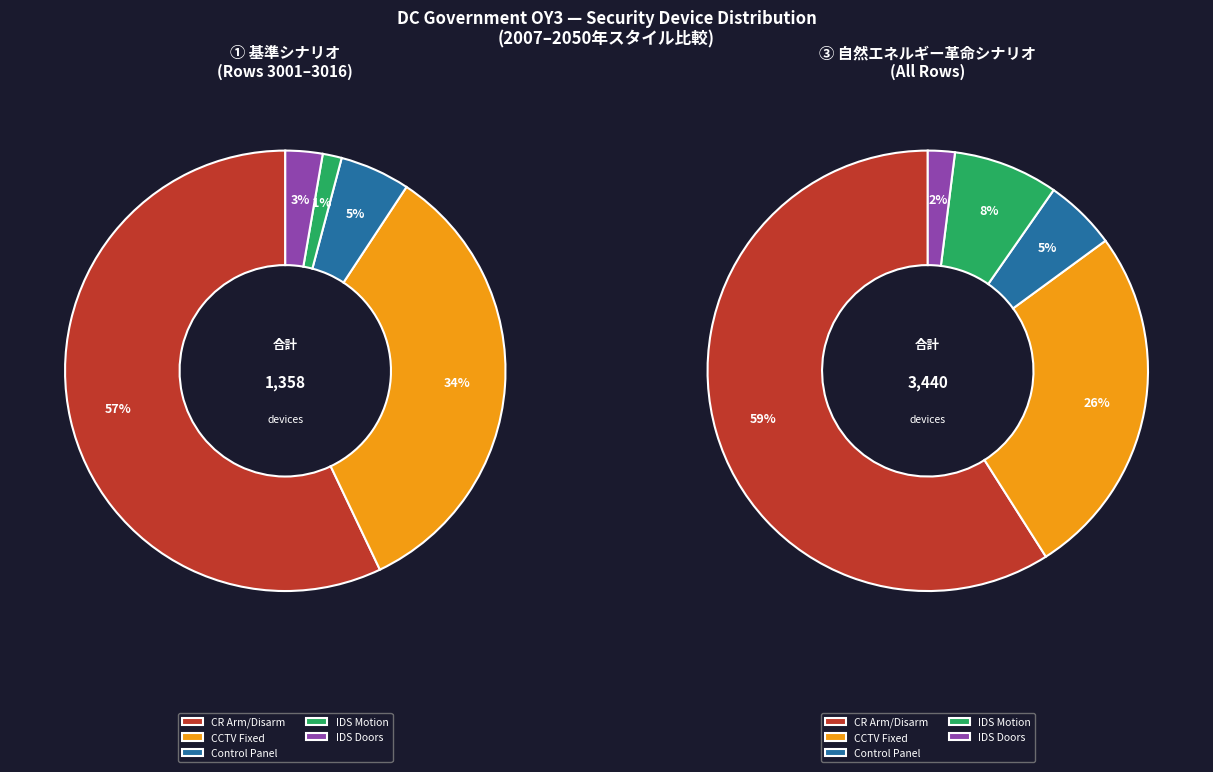

Is it true that 3030 is 20% of the pie?

False